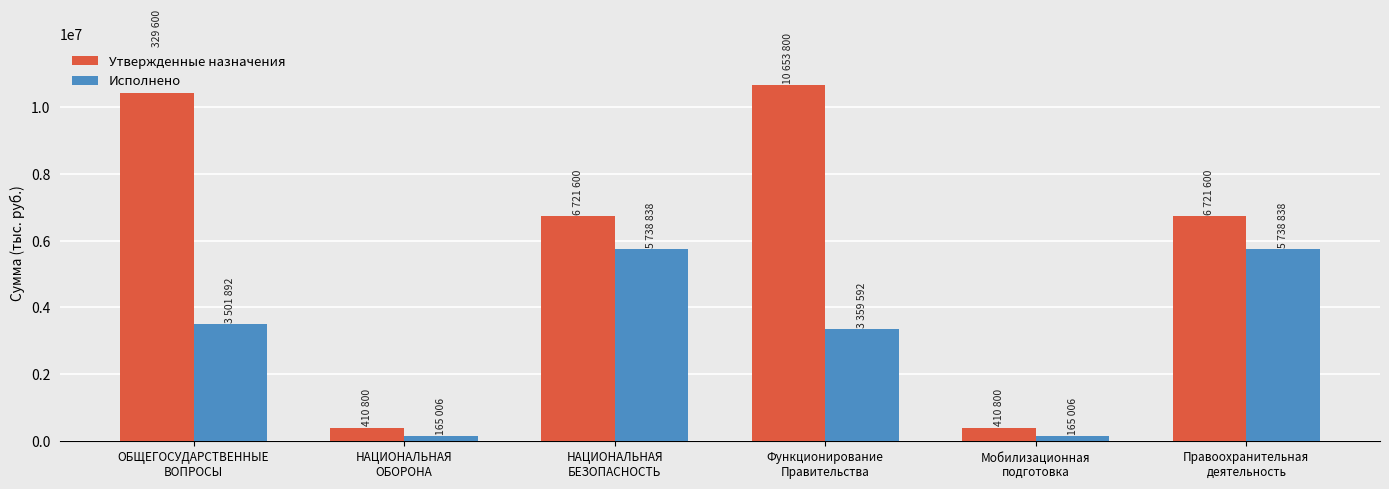

Between Мобилизационная
подготовка and НАЦИОНАЛЬНАЯ
ОБОРОНА, which is larger?

Мобилизационная
подготовка